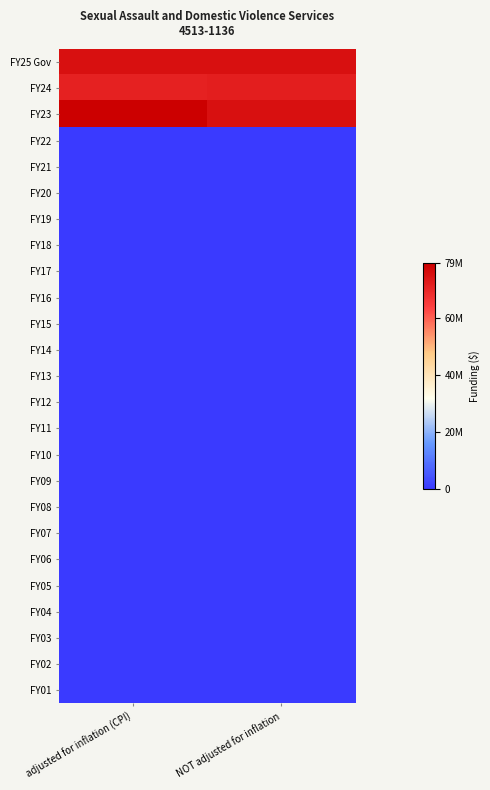

Reading left to right, extract all data points from this chart.

FY25 Gov: adjusted for inflation (CPI)=75558041	NOT adjusted for inflation=75558041
FY24: adjusted for inflation (CPI)=71479852	NOT adjusted for inflation=72111757
FY23: adjusted for inflation (CPI)=79316069	NOT adjusted for inflation=75310333
FY22: adjusted for inflation (CPI)=0	NOT adjusted for inflation=0
FY21: adjusted for inflation (CPI)=0	NOT adjusted for inflation=0
FY20: adjusted for inflation (CPI)=0	NOT adjusted for inflation=0
FY19: adjusted for inflation (CPI)=0	NOT adjusted for inflation=0
FY18: adjusted for inflation (CPI)=0	NOT adjusted for inflation=0
FY17: adjusted for inflation (CPI)=0	NOT adjusted for inflation=0
FY16: adjusted for inflation (CPI)=0	NOT adjusted for inflation=0
FY15: adjusted for inflation (CPI)=0	NOT adjusted for inflation=0
FY14: adjusted for inflation (CPI)=0	NOT adjusted for inflation=0
FY13: adjusted for inflation (CPI)=0	NOT adjusted for inflation=0
FY12: adjusted for inflation (CPI)=0	NOT adjusted for inflation=0
FY11: adjusted for inflation (CPI)=0	NOT adjusted for inflation=0
FY10: adjusted for inflation (CPI)=0	NOT adjusted for inflation=0
FY09: adjusted for inflation (CPI)=0	NOT adjusted for inflation=0
FY08: adjusted for inflation (CPI)=0	NOT adjusted for inflation=0
FY07: adjusted for inflation (CPI)=0	NOT adjusted for inflation=0
FY06: adjusted for inflation (CPI)=0	NOT adjusted for inflation=0
FY05: adjusted for inflation (CPI)=0	NOT adjusted for inflation=0
FY04: adjusted for inflation (CPI)=0	NOT adjusted for inflation=0
FY03: adjusted for inflation (CPI)=0	NOT adjusted for inflation=0
FY02: adjusted for inflation (CPI)=0	NOT adjusted for inflation=0
FY01: adjusted for inflation (CPI)=0	NOT adjusted for inflation=0